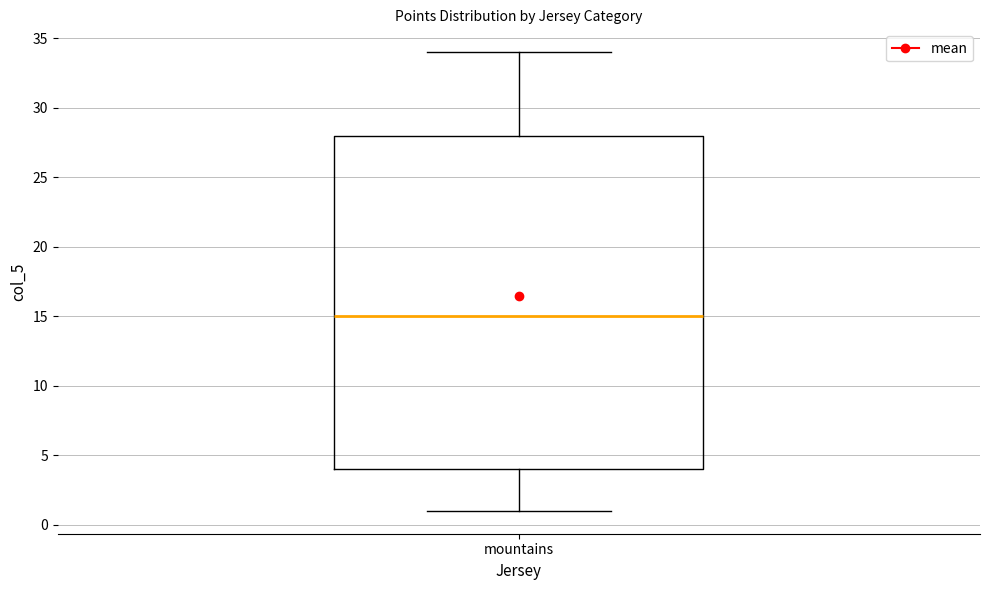

Read this box plot against the y-axis: the position of the median line, the range covered by the box, and the ends of both whiskers. The values are not printed on the chart, so give them approximately, as read against the axis.

median 15, box 4 to 28, whiskers 1 to 34